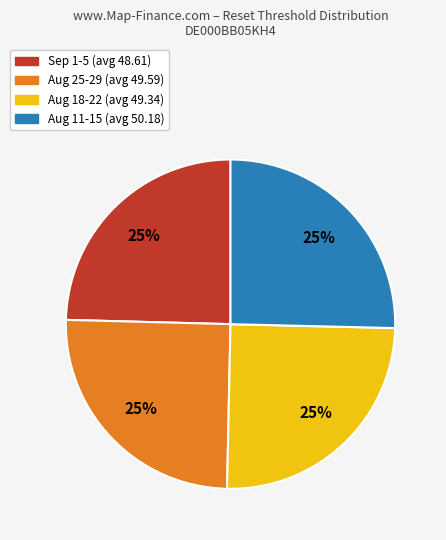

Is there any slice that represents more than half of the pie?

No